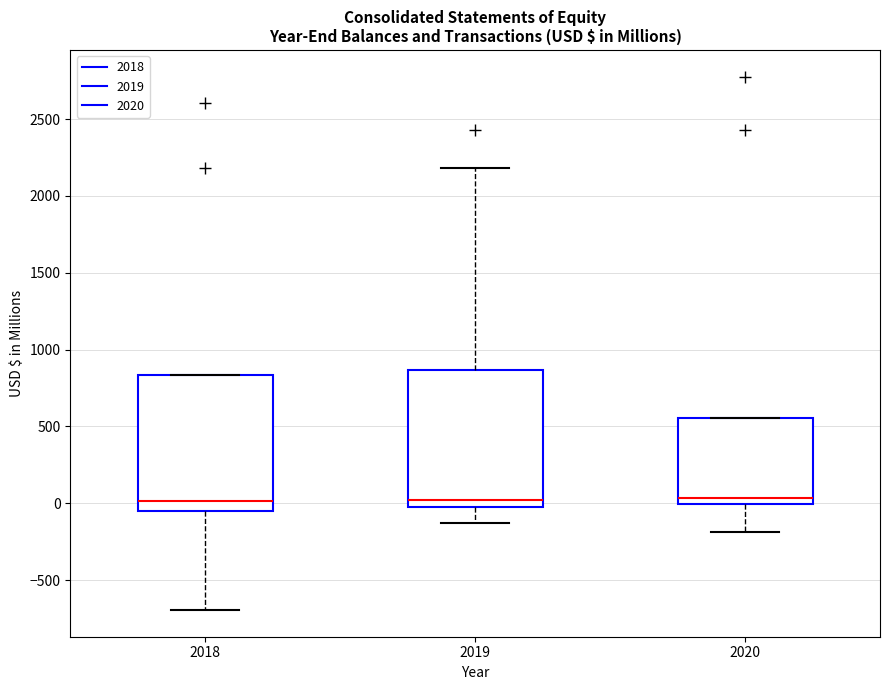

Where does the lower whisker of the box at x = 2020 end on the y-axis? The values are not printed on the chart, so give them approximately, as read against the axis.

-200